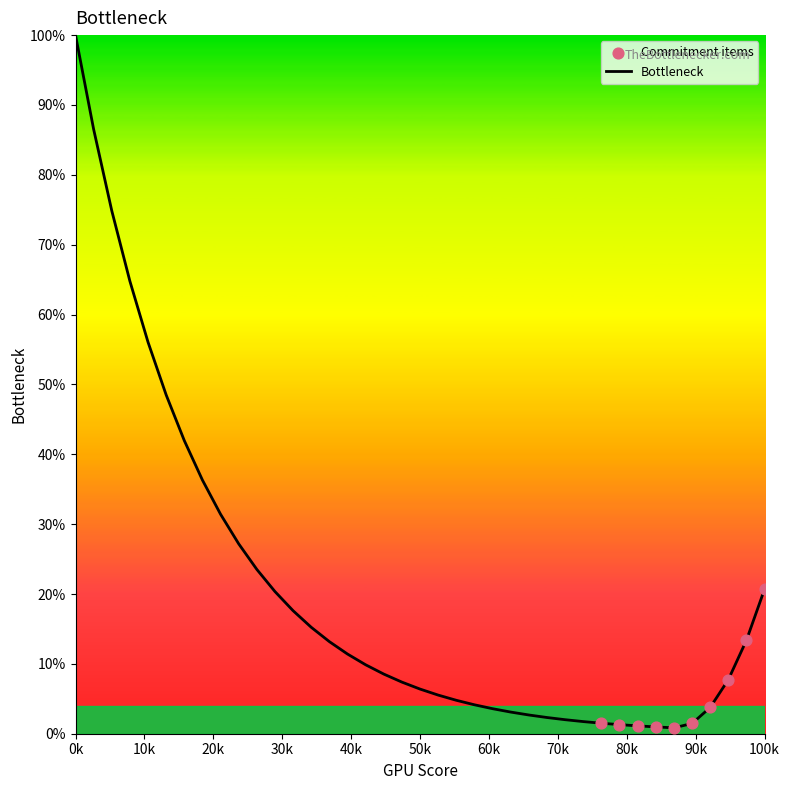

What is the difference between the maximum and minimum values?

99.2